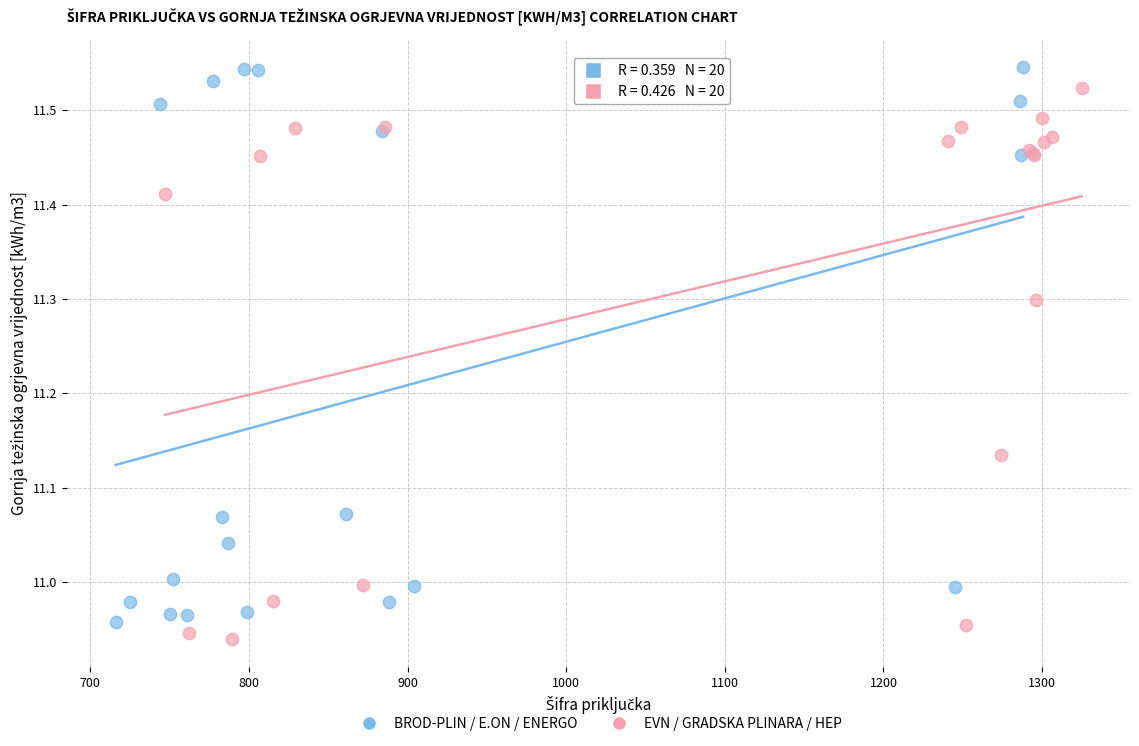

Which series contains the lowest Y value?

EVN / GRADSKA PLINARA / HEP